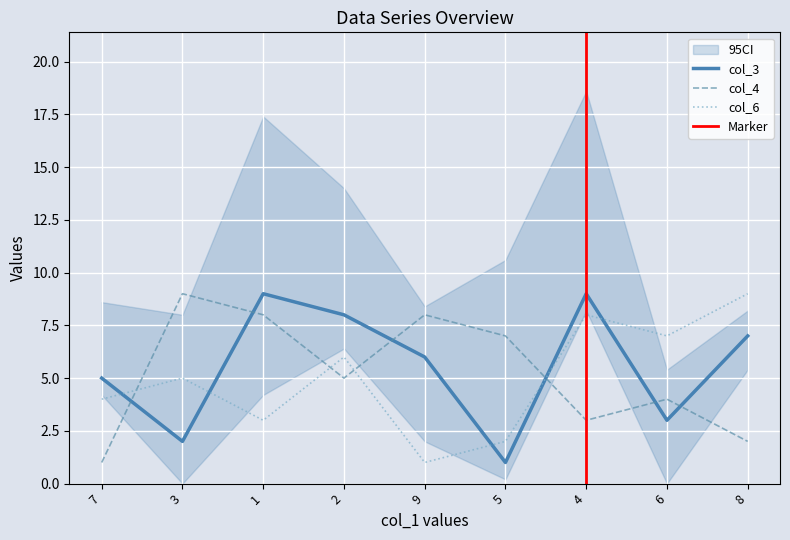

How many lines are shown in the chart?

3